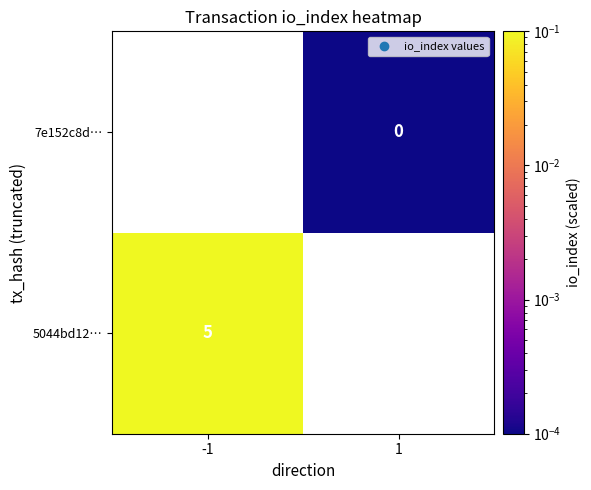

The value of 5044bd12… at -1 is 2.6. True or false?

False